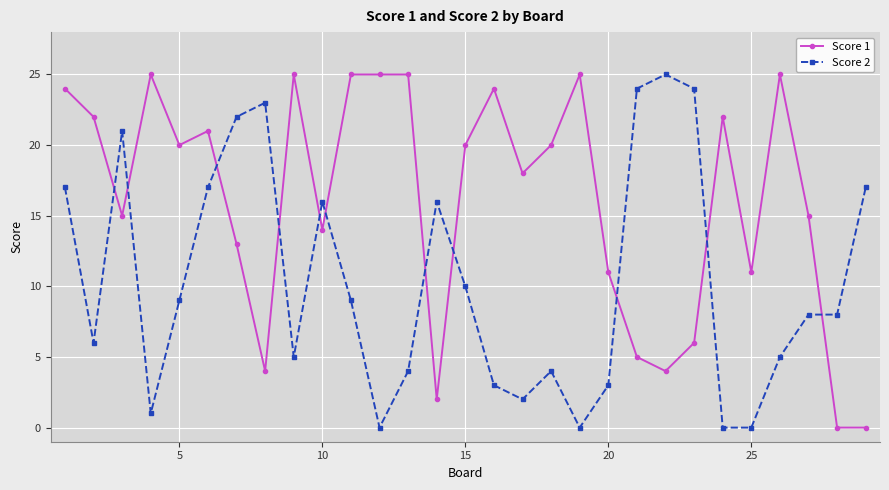

Rank the series by their average value, from highest to lowest.

Score 1, Score 2